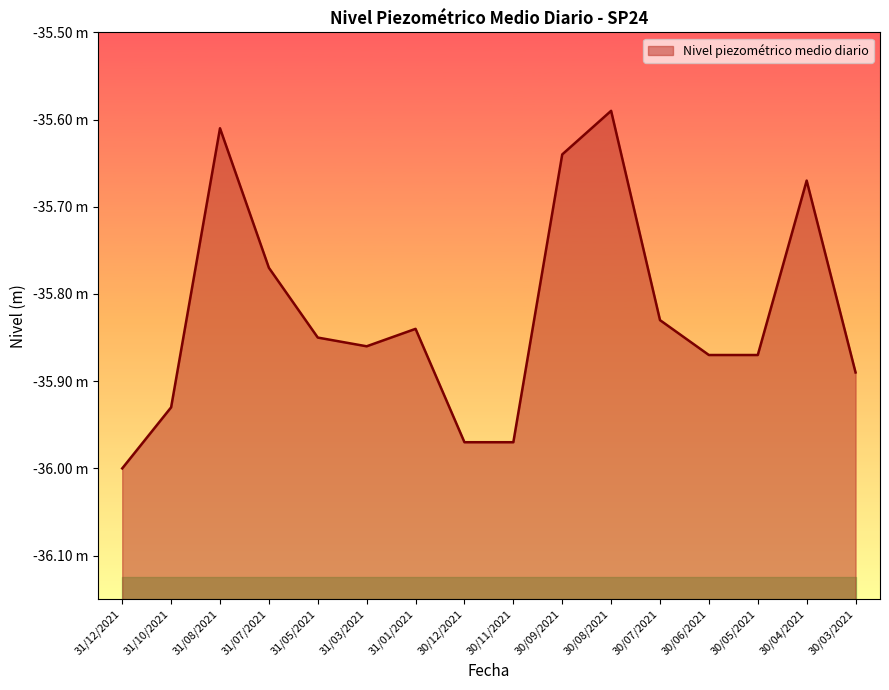

Reading left to right, list all the values displayed in this chart.

-36.0	-35.9	-35.6	-35.8	-35.9	-35.9	-35.8	-36.0	-36.0	-35.6	-35.6	-35.8	-35.9	-35.9	-35.7	-35.9